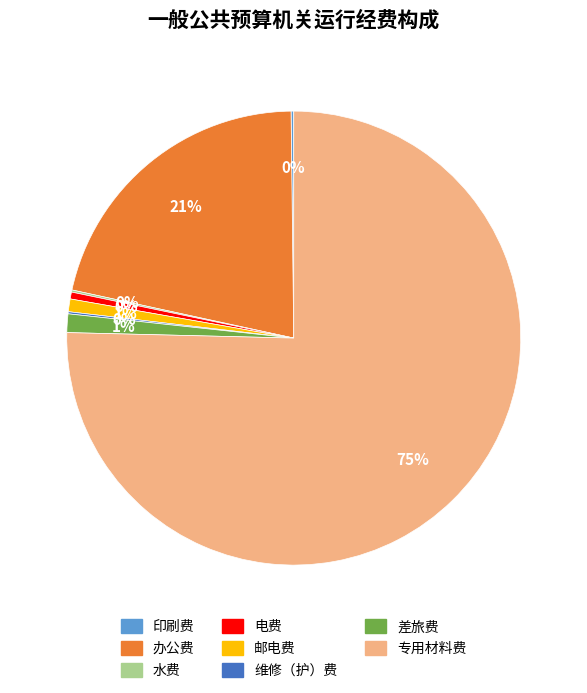

What is the largest slice in the pie chart?

专用材料费